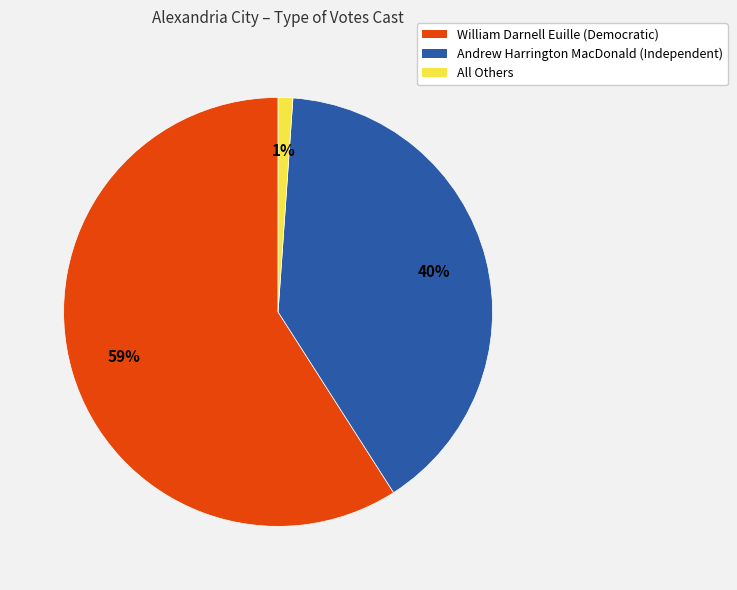

How many slices are in this pie chart?

3